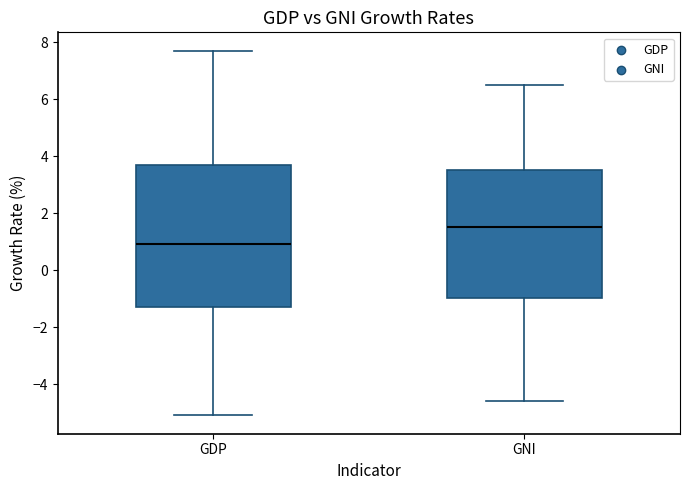

Reading left to right, transcribe this box plot: for each box, give where its median line is, the range the box spans, and where its two whiskers end, as read against the y-axis. The values are not printed on the chart, so give them approximately, as read against the axis.

GDP: median 1.0, box -1.2 to 3.8, whiskers -5.0 to 7.8
GNI: median 1.6, box -1.0 to 3.6, whiskers -4.6 to 6.6